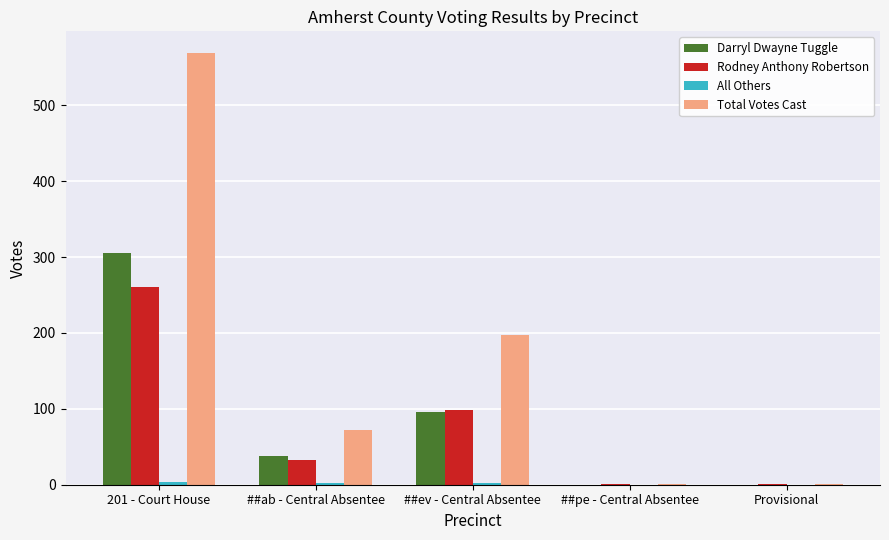

Is the value of Darryl Dwayne Tuggle at ##ab - Central Absentee greater than the value of Total Votes Cast at ##ab - Central Absentee?

No